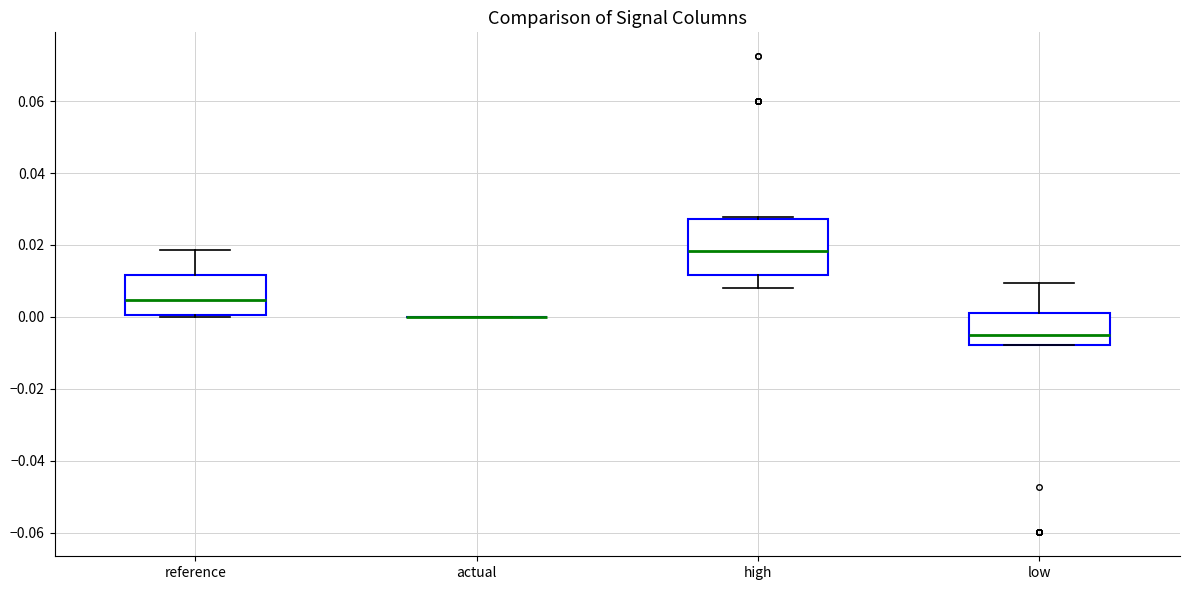

Reading left to right, transcribe this box plot: for each box, give where its median line is, the range the box spans, and where its two whiskers end, as read against the y-axis. The values are not printed on the chart, so give them approximately, as read against the axis.

reference: median 0.004, box 0.000 to 0.012, whiskers 0.000 to 0.018
actual: box collapsed to a line at 0.000, whiskers 0.000 to 0.000
high: median 0.018, box 0.012 to 0.028, whiskers 0.008 to 0.028 (just above the box's upper edge)
low: median -0.004, box -0.008 to 0.002, whiskers -0.008 to 0.010